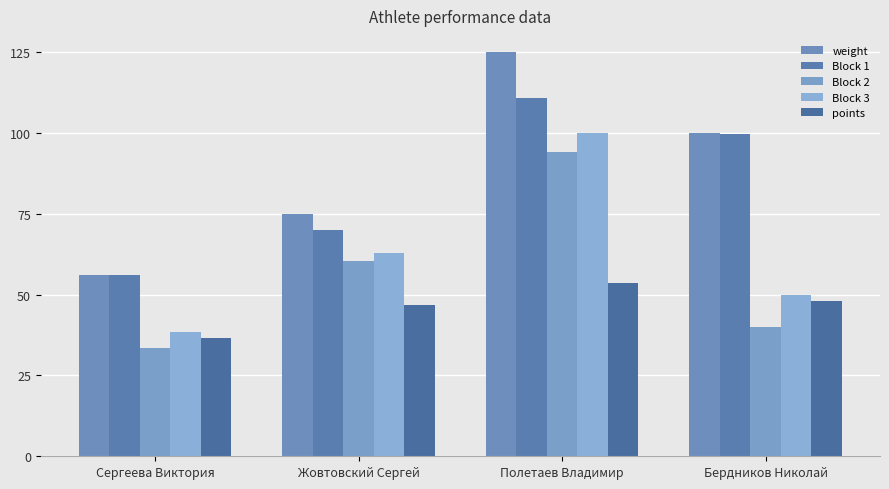

At which category is the sum across all series the highest?

Полетаев Владимир